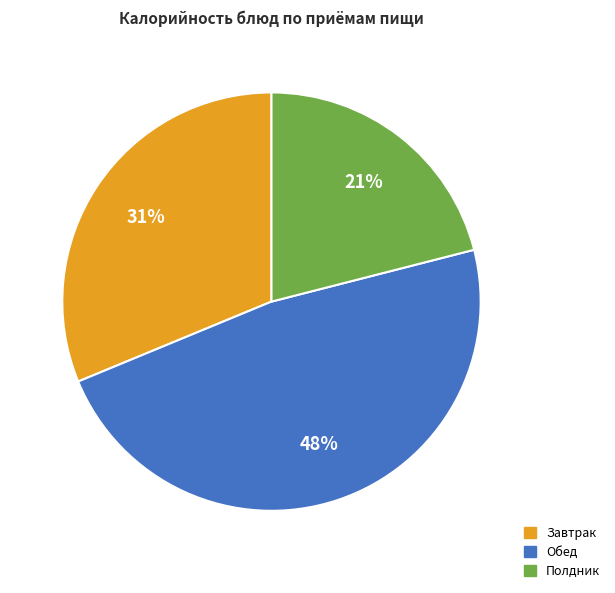

To the nearest percent, what is the average slice percentage?

33%